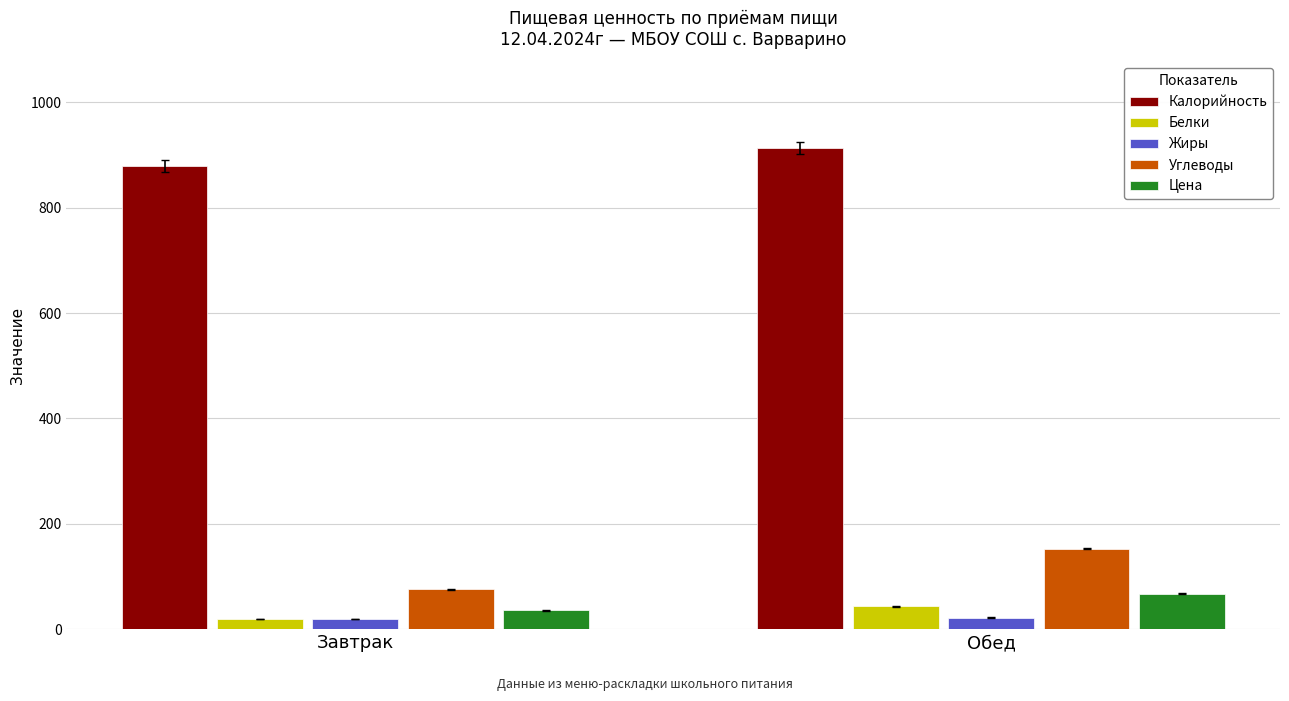

What is the label of the 2nd bar from the left?

Обед